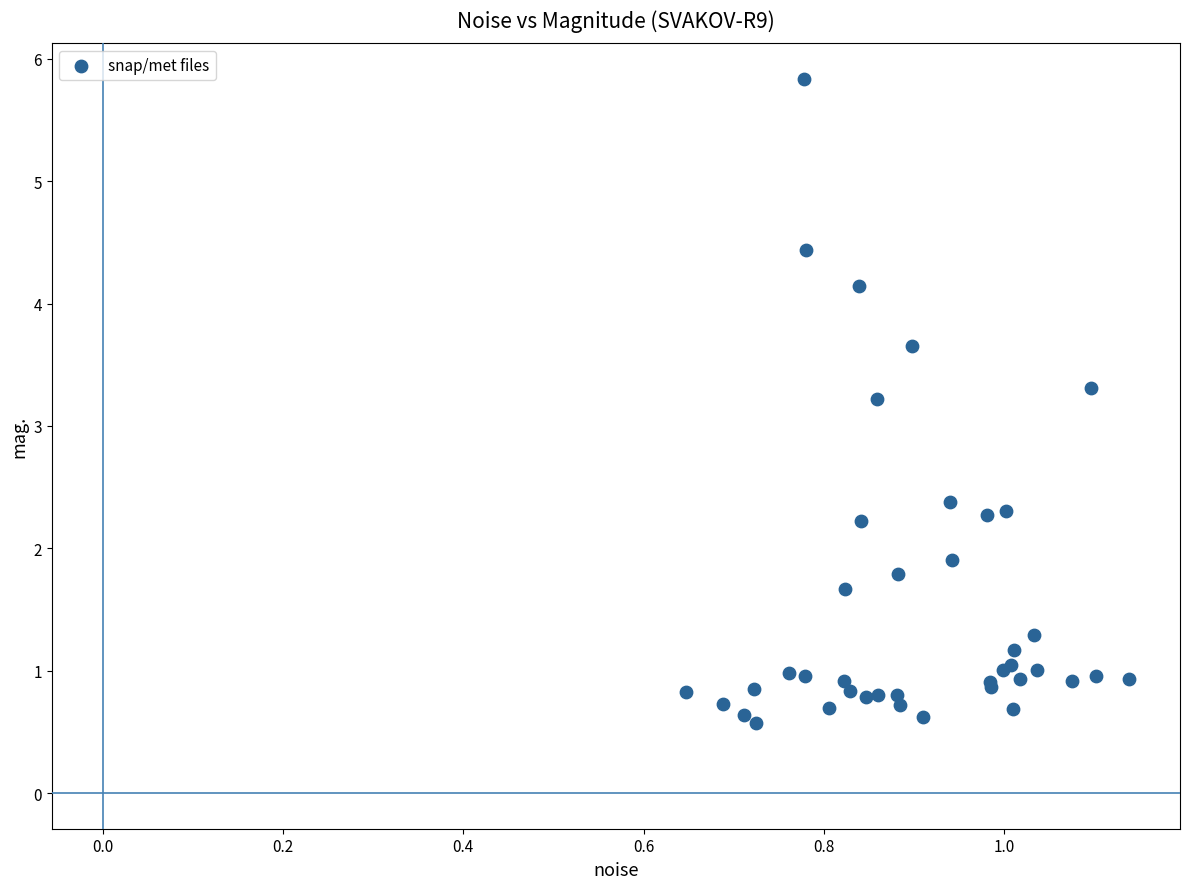

What Y value in the scatter plot is closest to 3?

3.2